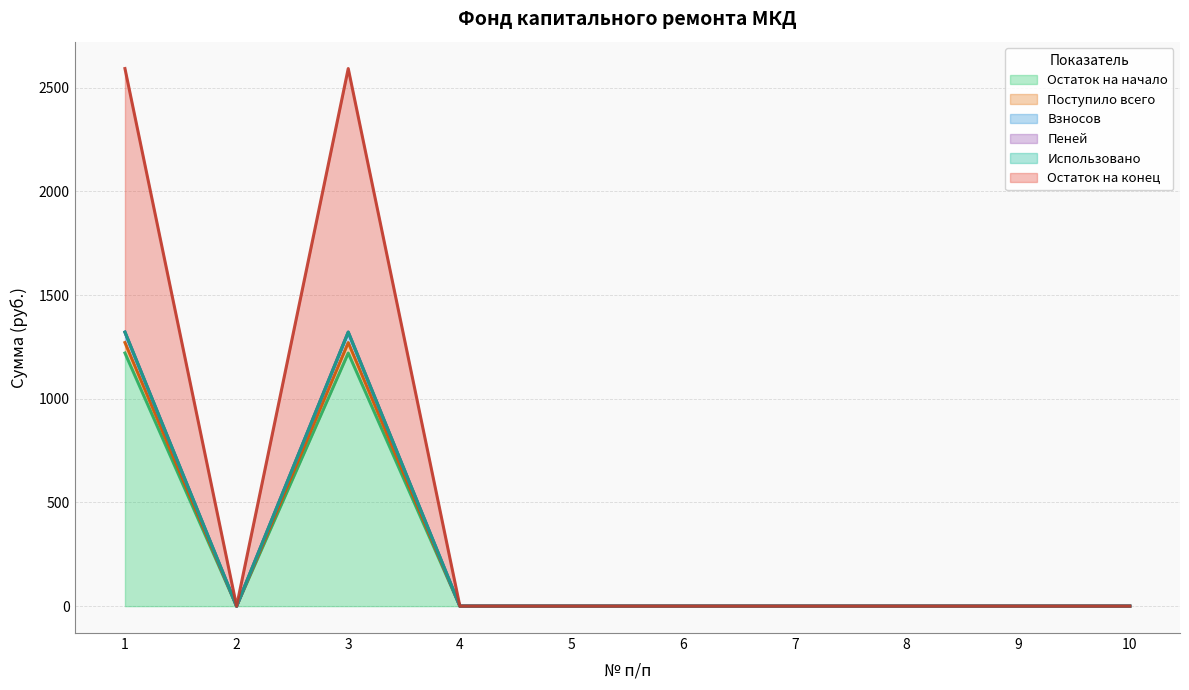

True or false: Остаток на начало and Остаток на конец intersect in this chart.

False